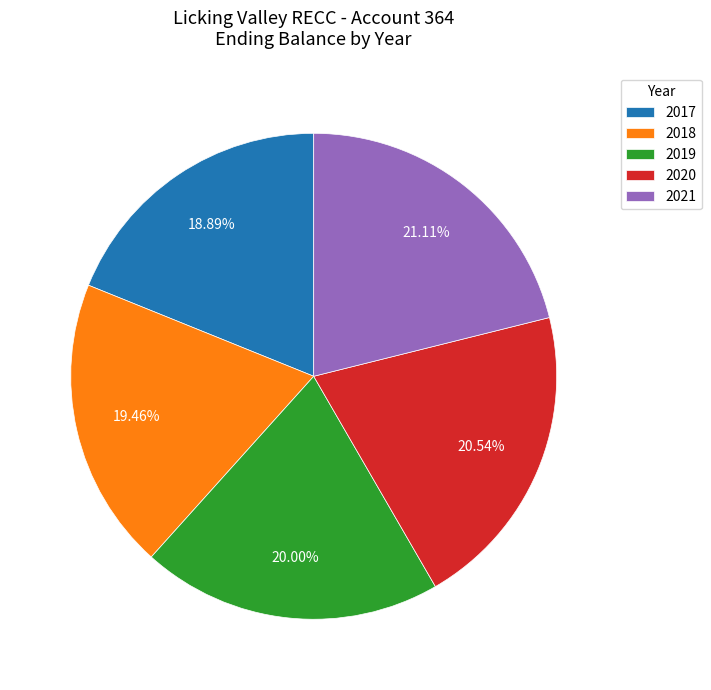

True or false: 2021 accounts for 21% of the total.

True